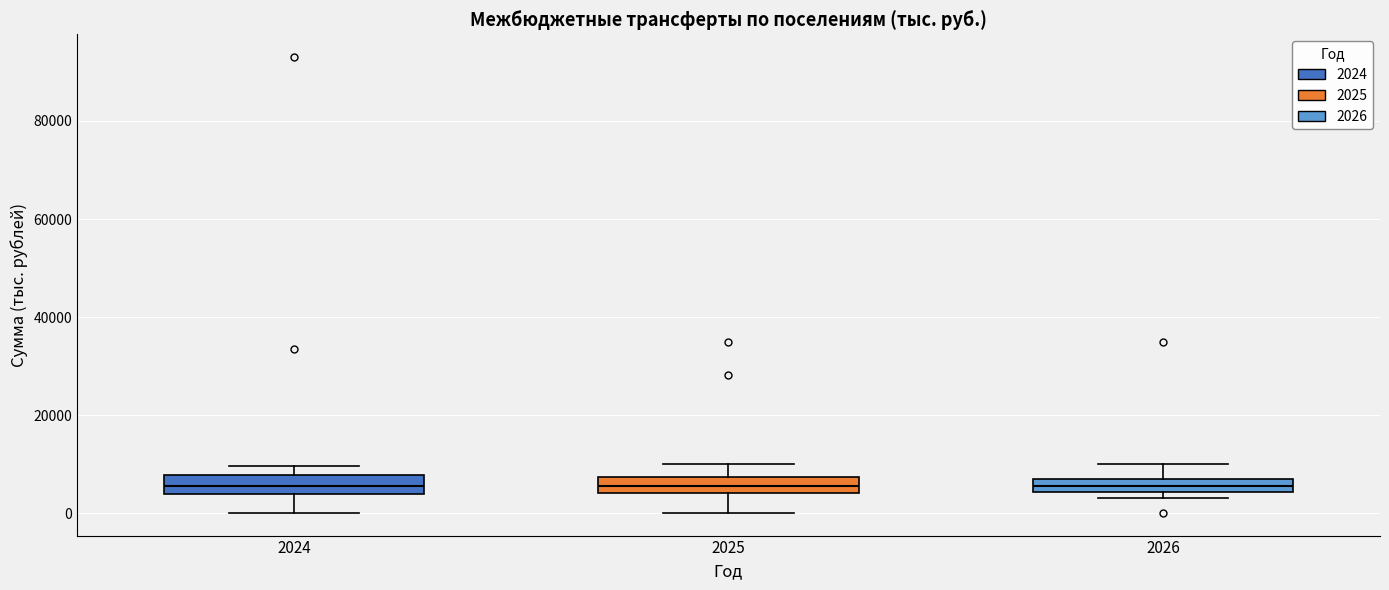

Where is the lower edge of the box at x = 2026 on the y-axis? The values are not printed on the chart, so give them approximately, as read against the axis.

4000